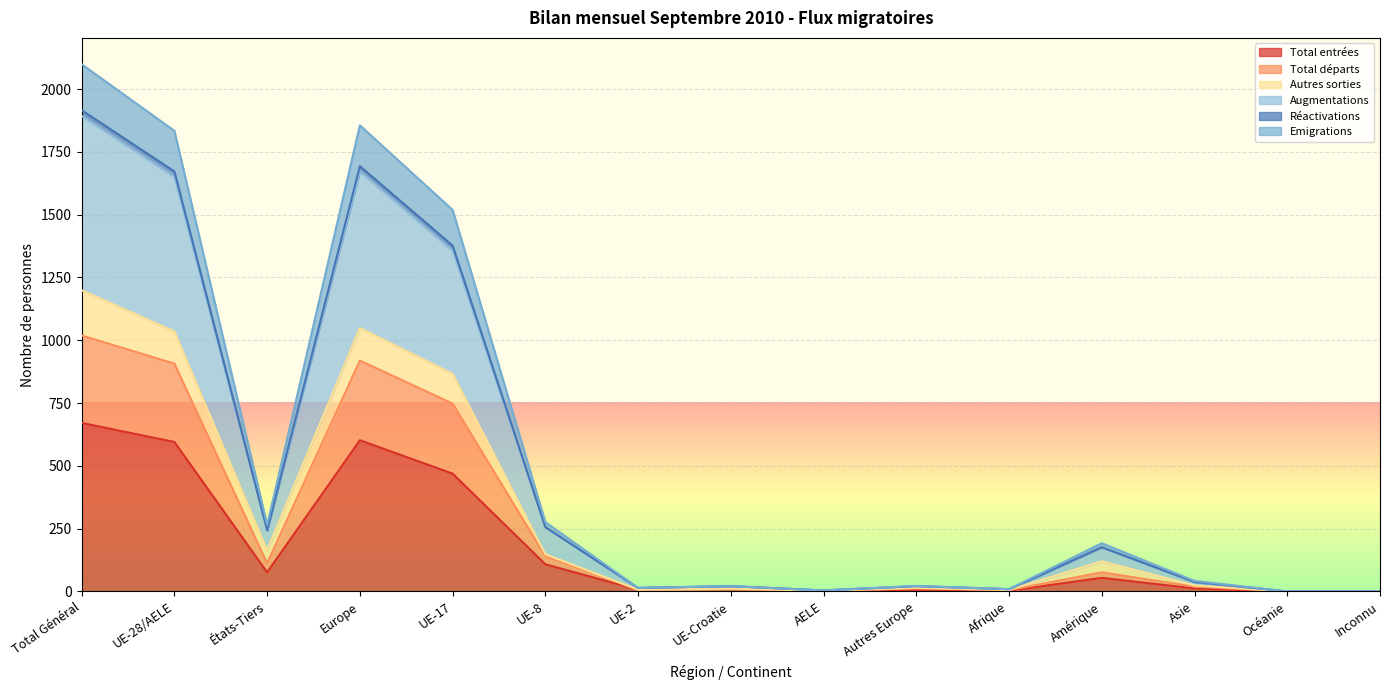

True or false: Total entrées has a value of 1021 at Total Général.

False